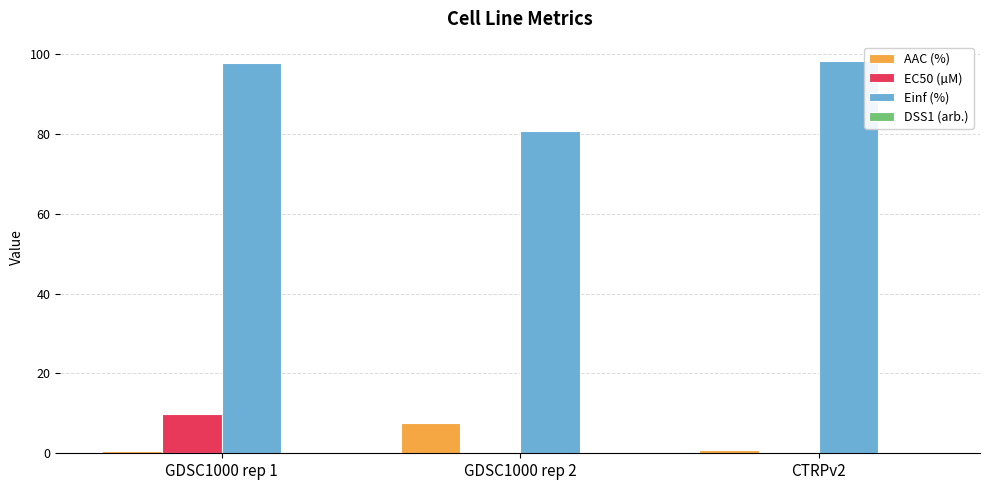

The value of Einf (%) at CTRPv2 is 36.2. True or false?

False